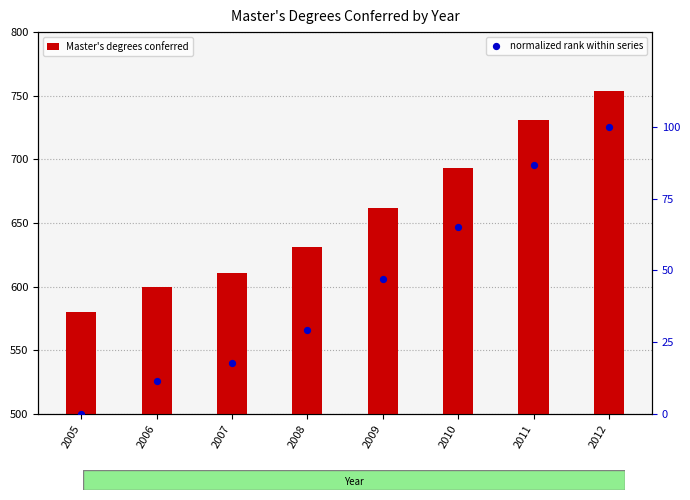

What is the total value across all series at 2009?

709.1